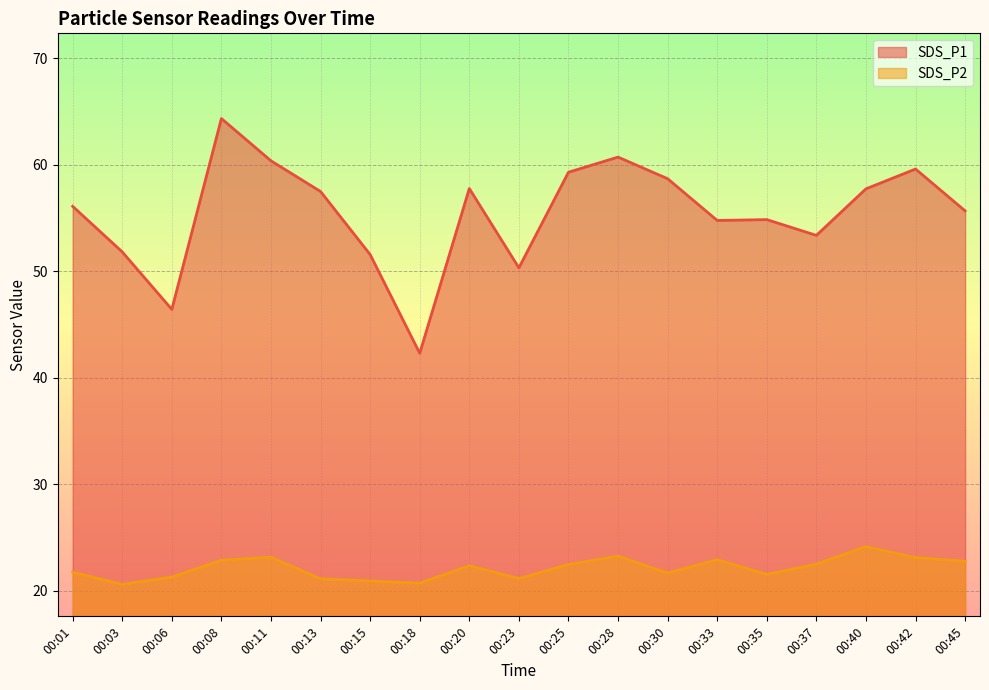

True or false: SDS_P2 and SDS_P1 cross at least once.

False